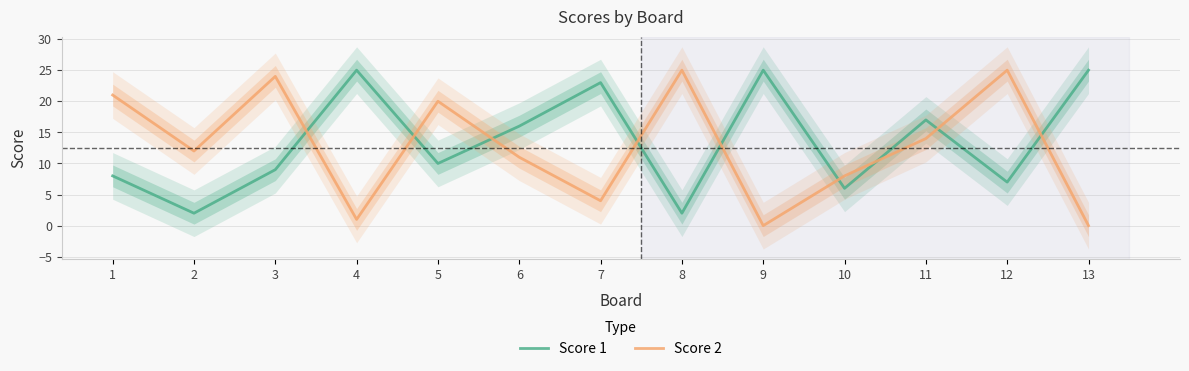

At which category does Score 2 reach its first local peak?

3